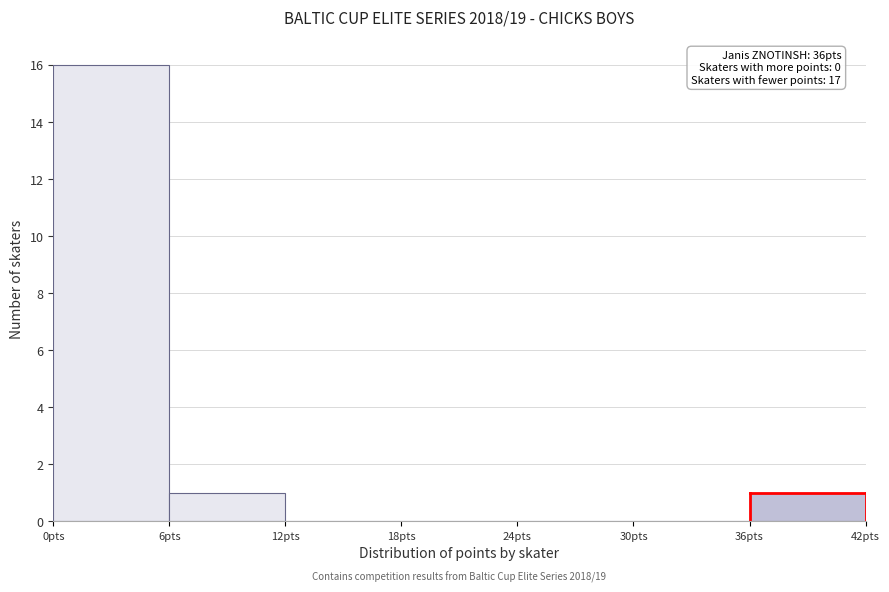

Which range on the x-axis has the tallest bar?

0 to 6